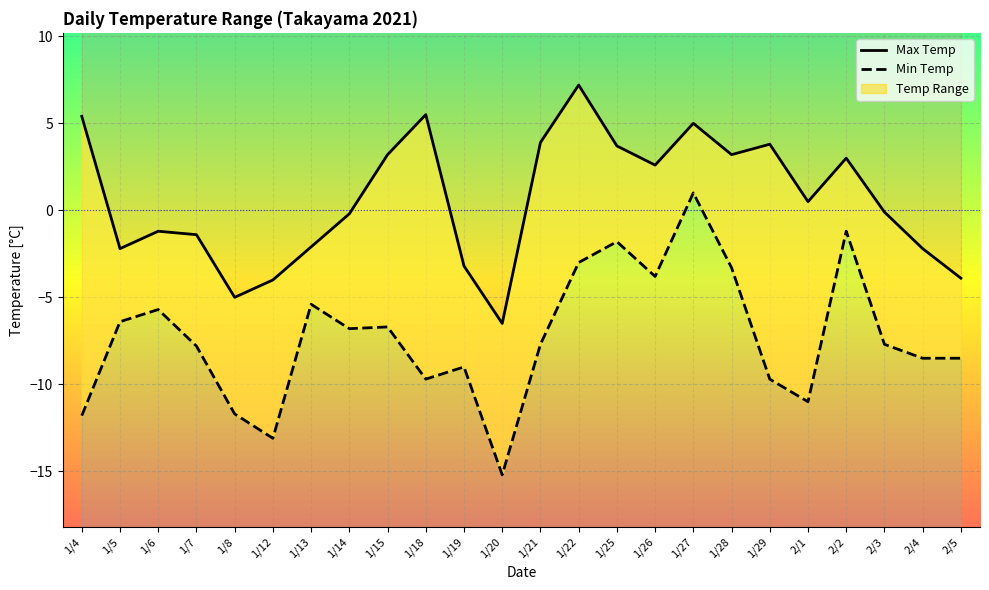

What position from the left is 1/6?

3